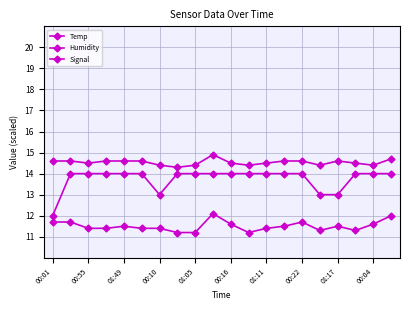

How many distinct data groups are displayed?

3